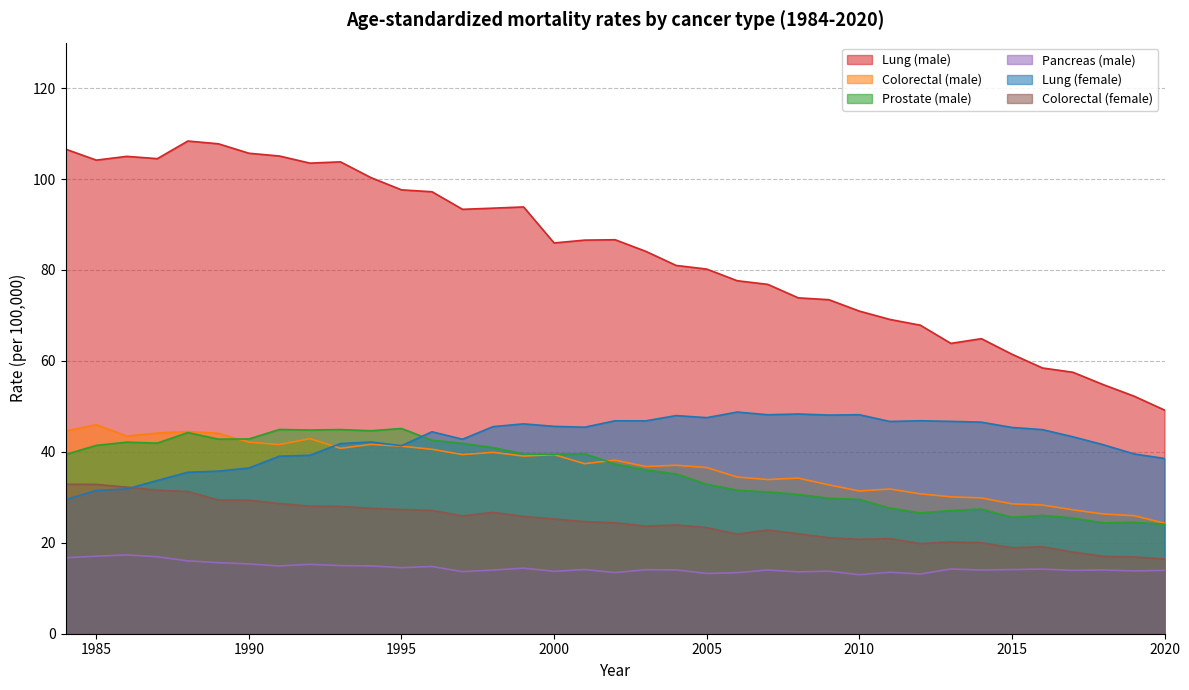

At which label does Colorectal (male) first exceed 37?

1984